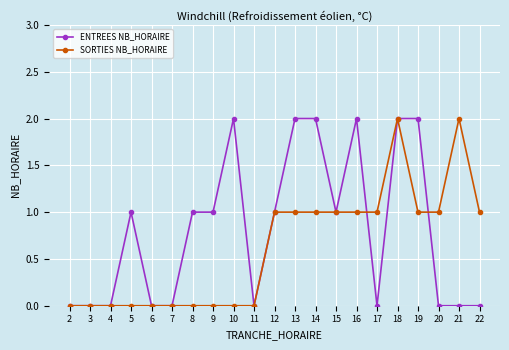

Which series ends up on top after the final intersection of SORTIES NB_HORAIRE and ENTREES NB_HORAIRE?

SORTIES NB_HORAIRE